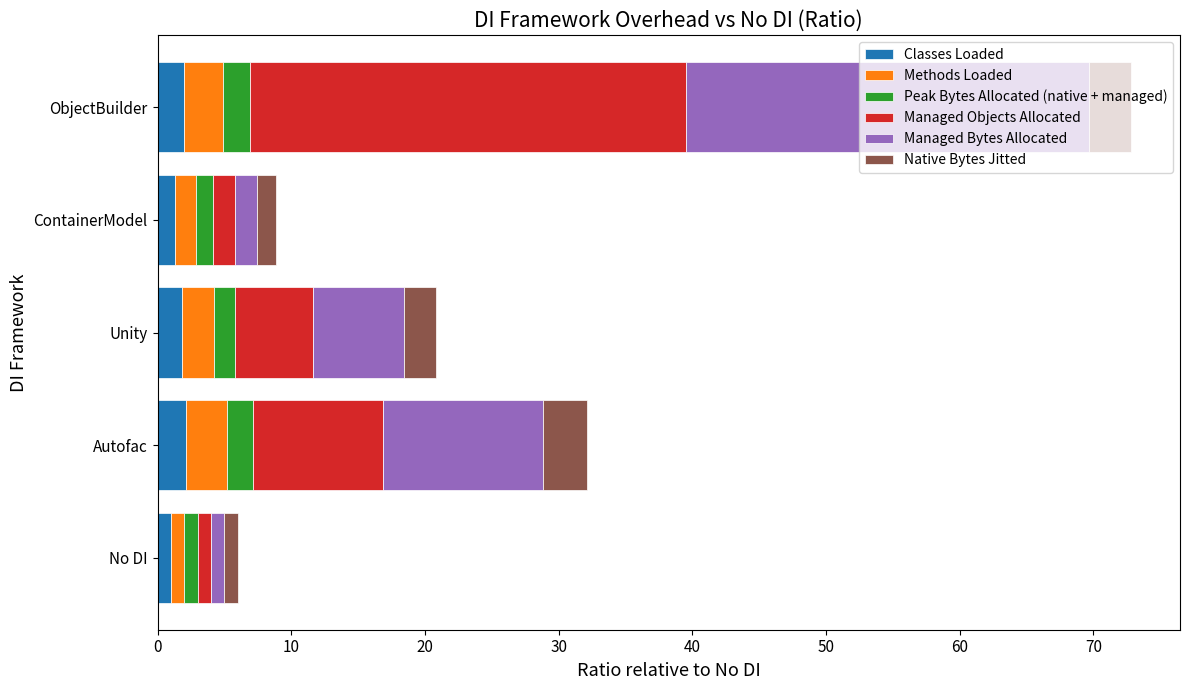

What is the total value across all series at Autofac?

32.2